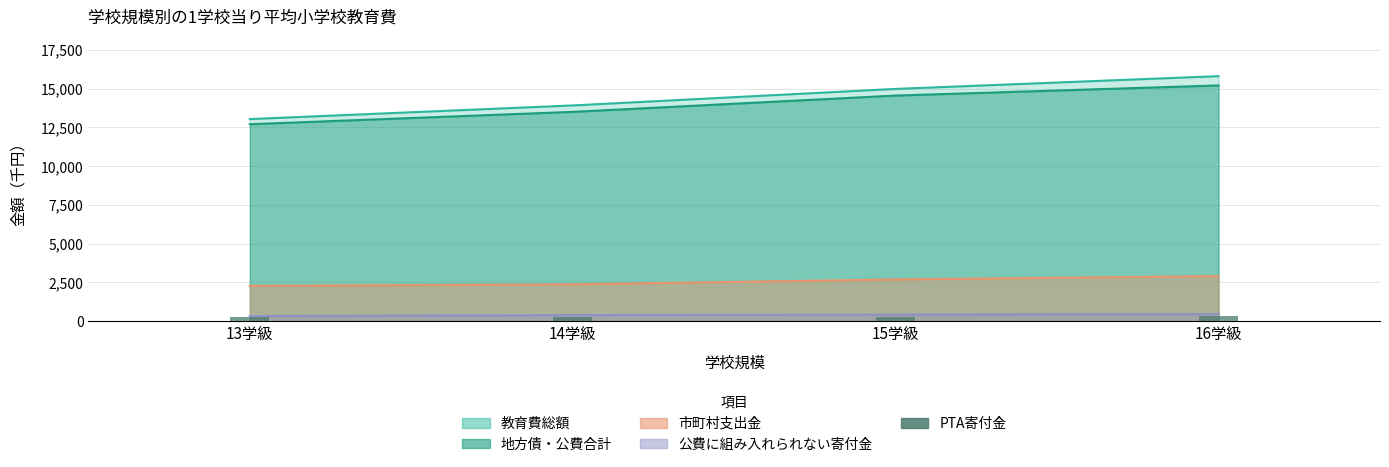

Which label corresponds to the largest value in the chart?

16学級